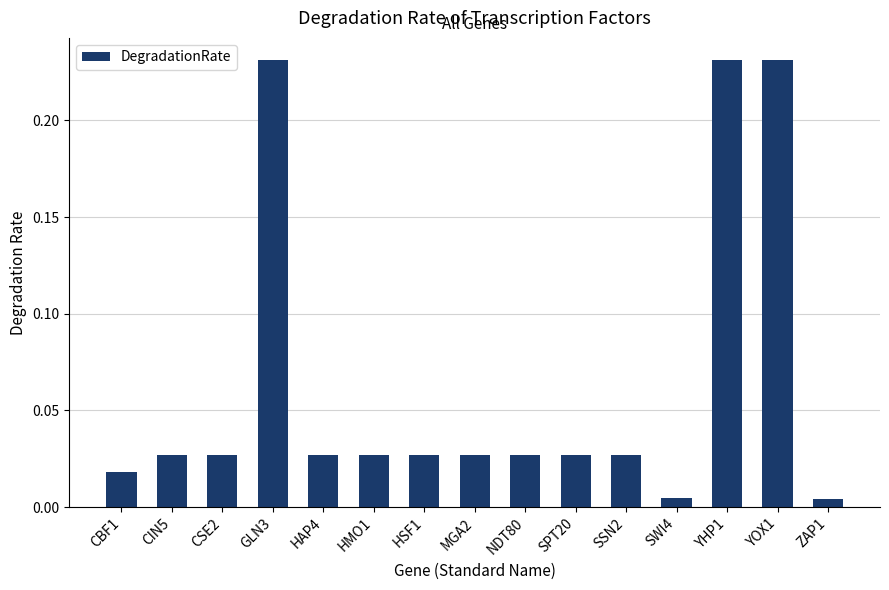

What is the label of the 15th bar from the right?

CBF1